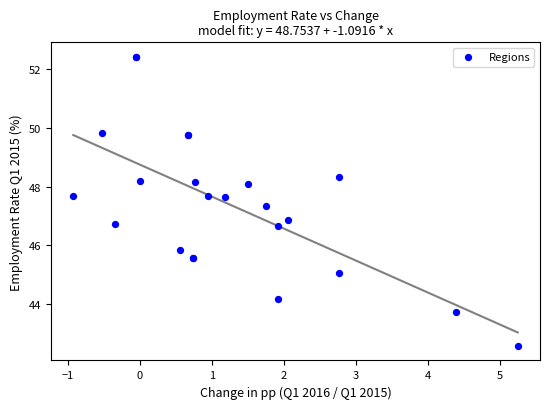

What Y value in the scatter plot is closest to 47?

46.9